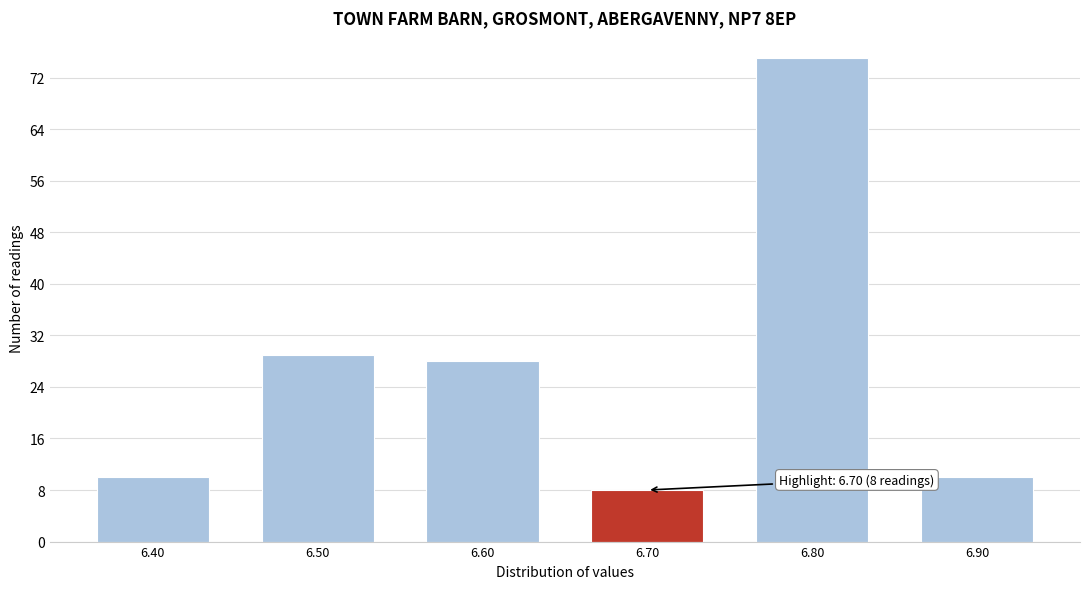

Over which range of the x-axis is the bar tallest?

6.75 to 6.85